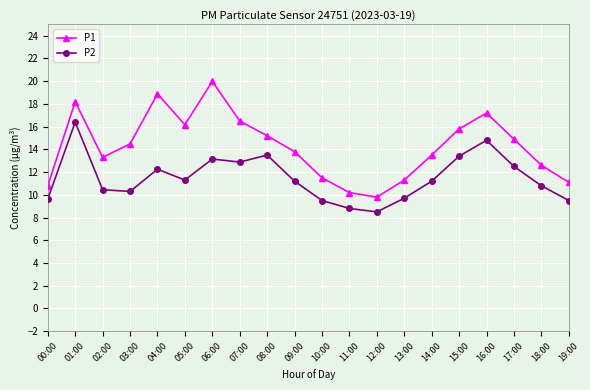

What is the value of the P1 point at the 9th from the left?

15.2